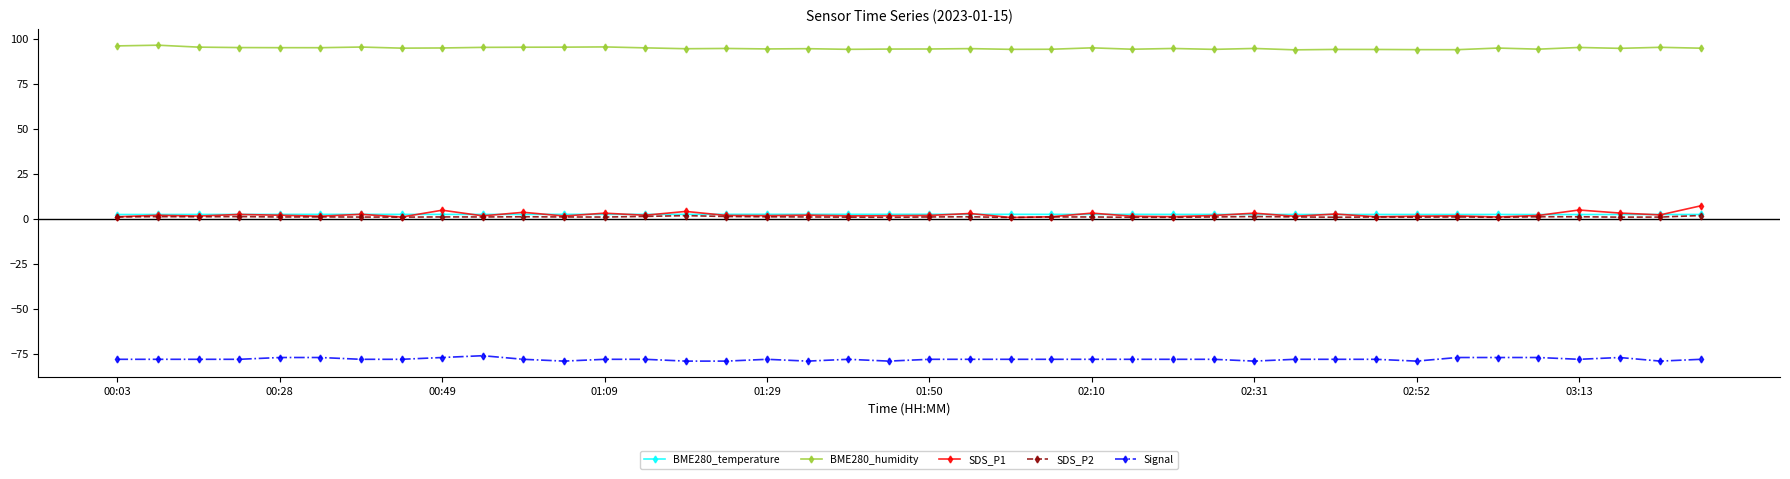

What is the value of the Signal point at the 22nd from the left?

-78.0